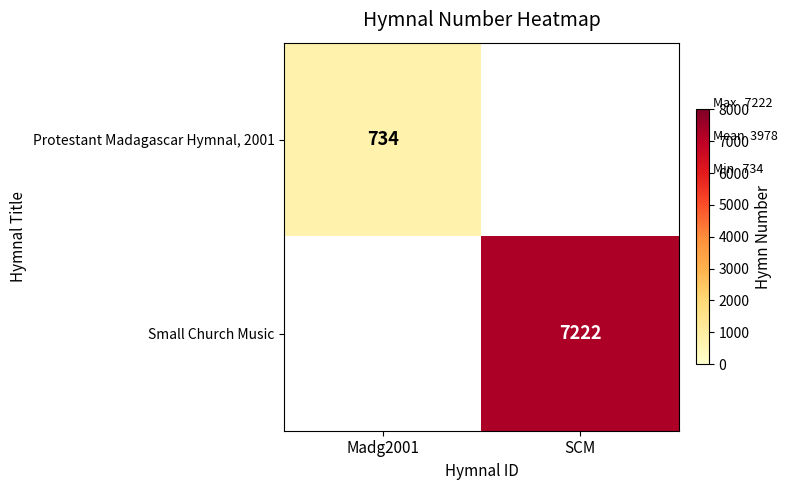

Is the value of Small Church Music at SCM greater than the value of Protestant Madagascar Hymnal, 2001 at Madg2001?

Yes